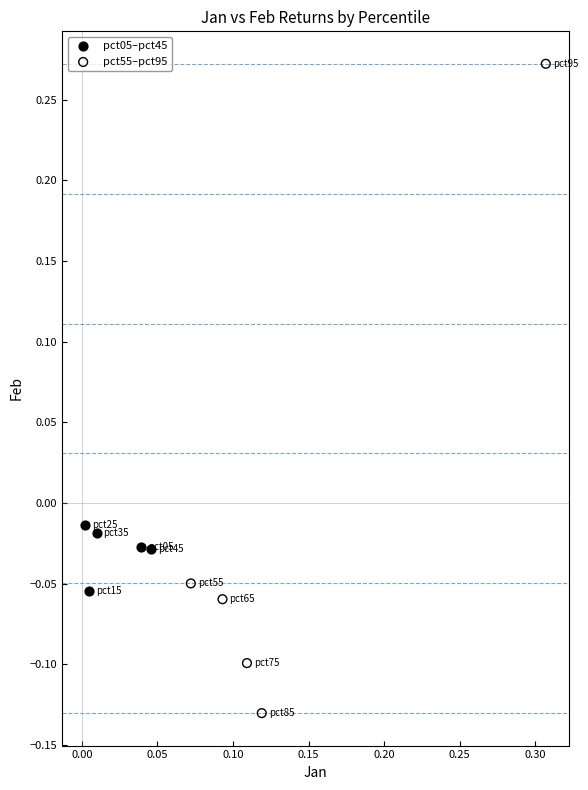

Which series reaches the minimum Y coordinate?

pct55–pct95